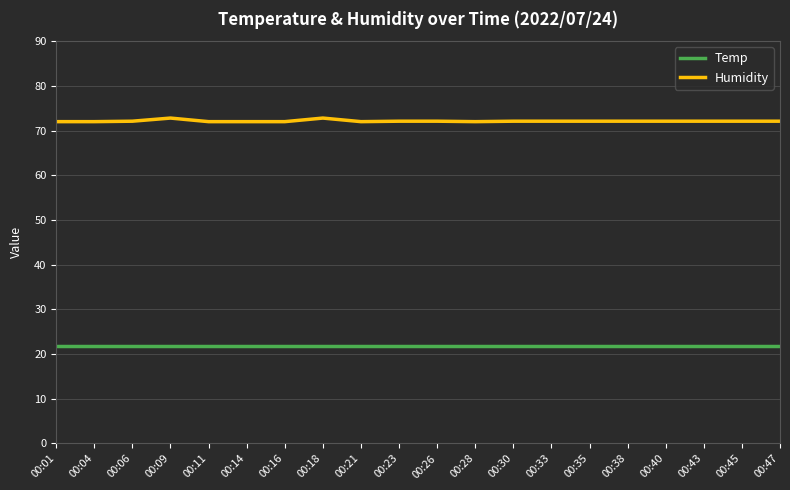

What is the sum of the Temp values at 00:38 and 00:43?

43.8